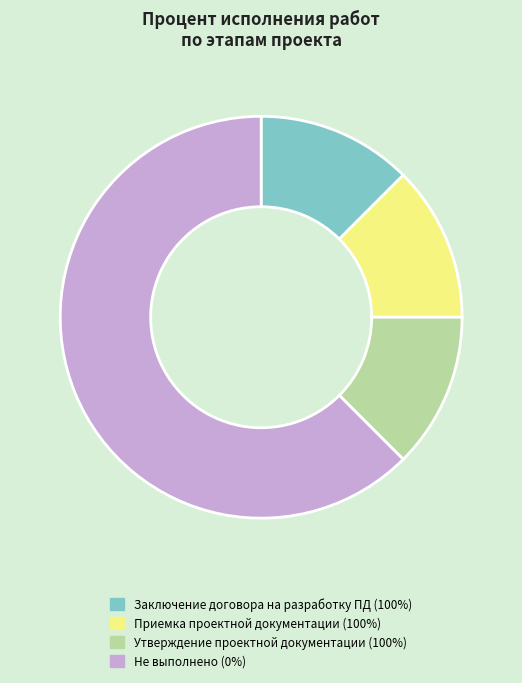

The Заключение договора на разработку ПД (100%) slice represents 20% of the pie. True or false?

False